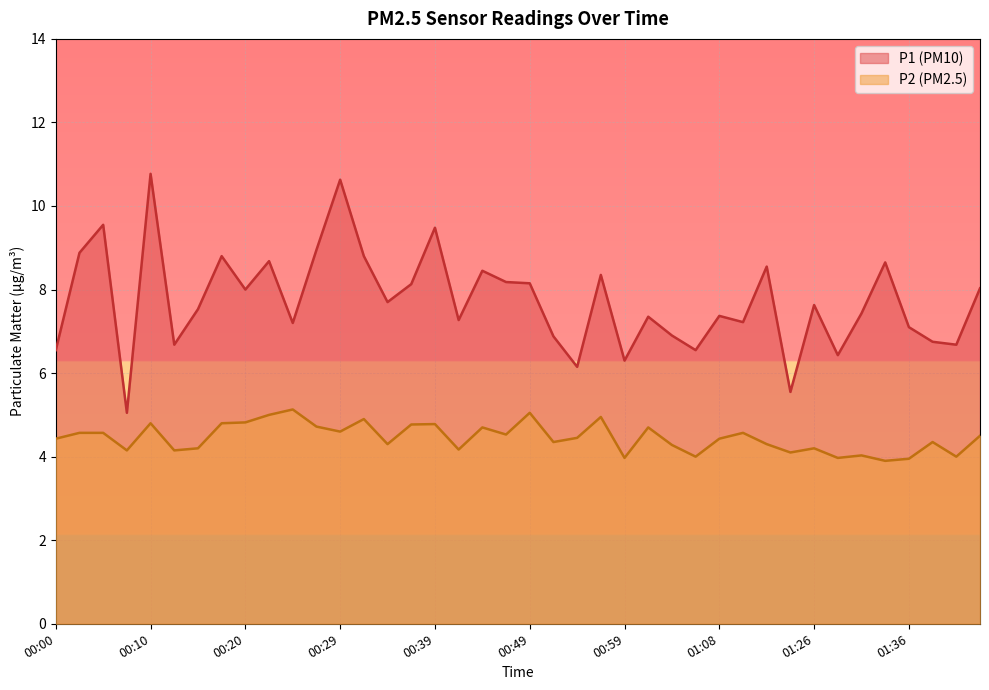

Which series has the widest spread of values?

P1 (PM10)